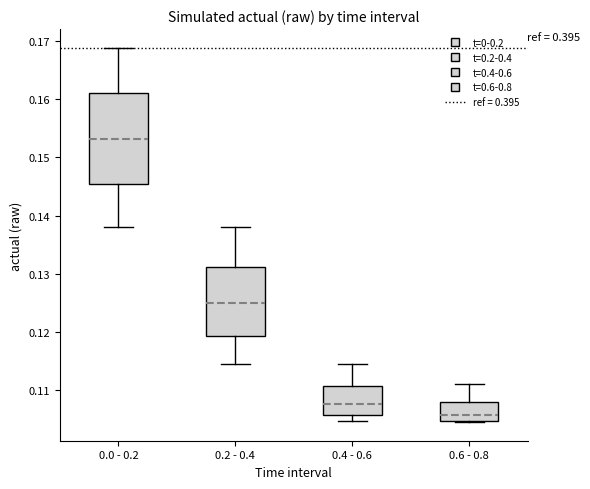

Which box has the highest median line?

0.0 - 0.2